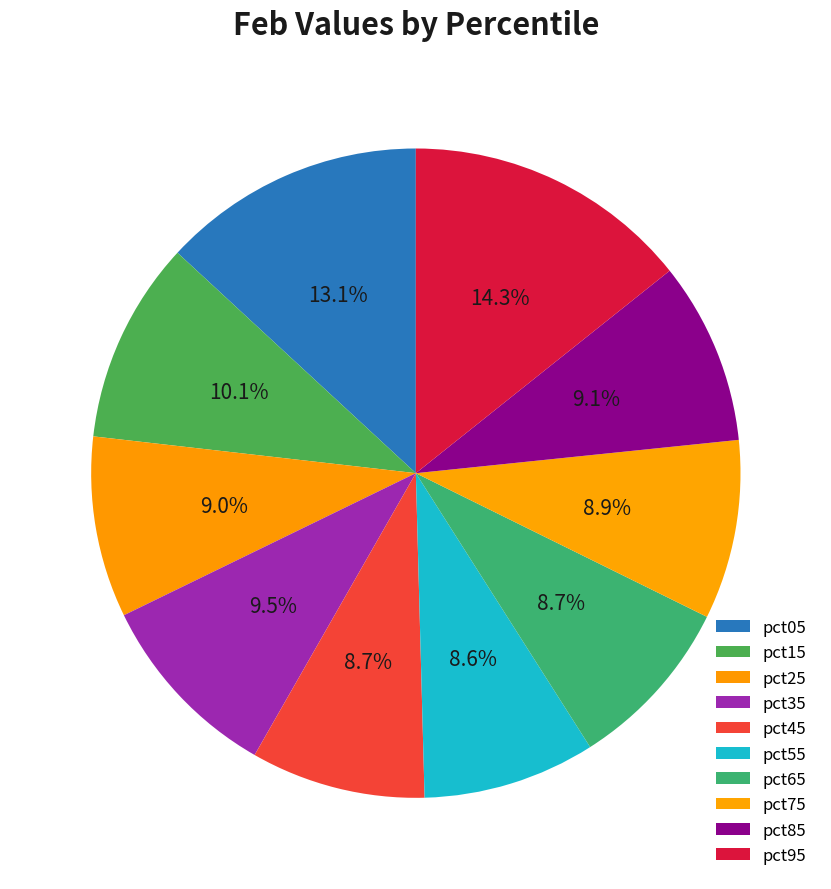

What is the largest slice in the pie chart?

pct95